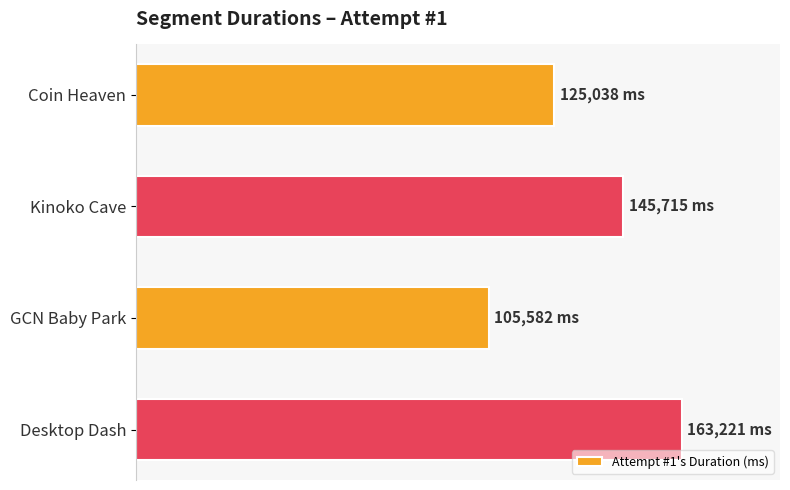

Rank the categories by value from lowest to highest.

GCN Baby Park, Coin Heaven, Kinoko Cave, Desktop Dash